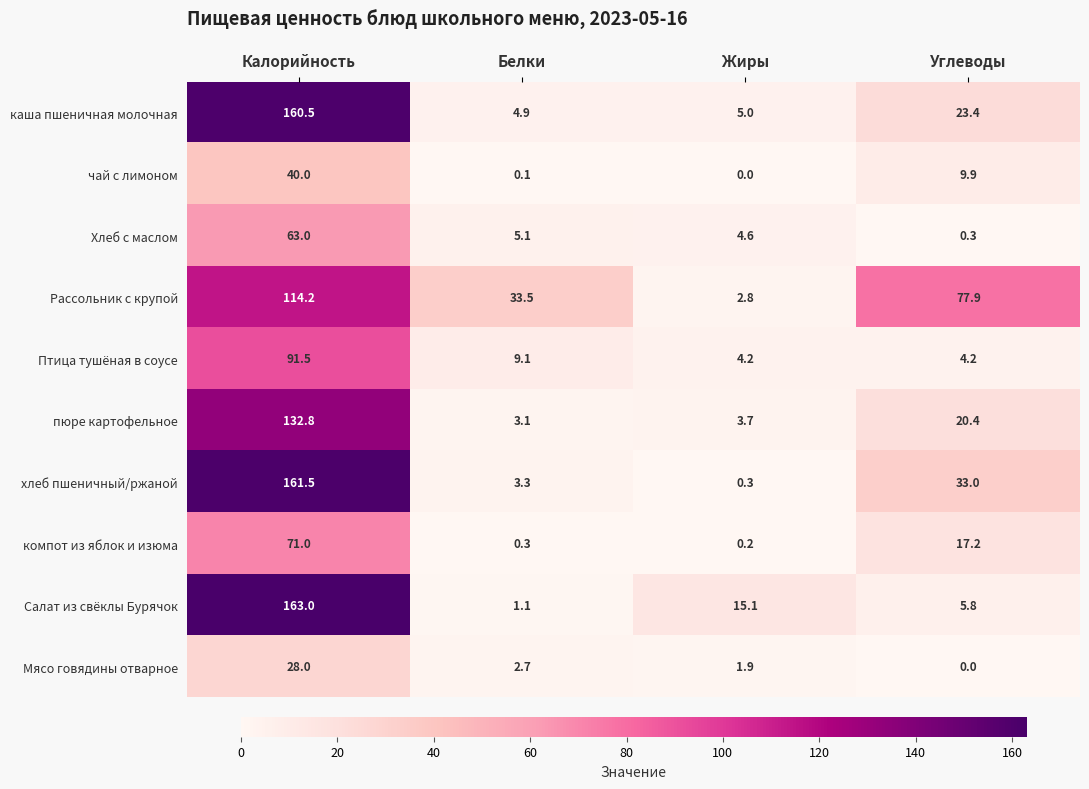

What is the sum of all Рассольник с крупой values?

228.4